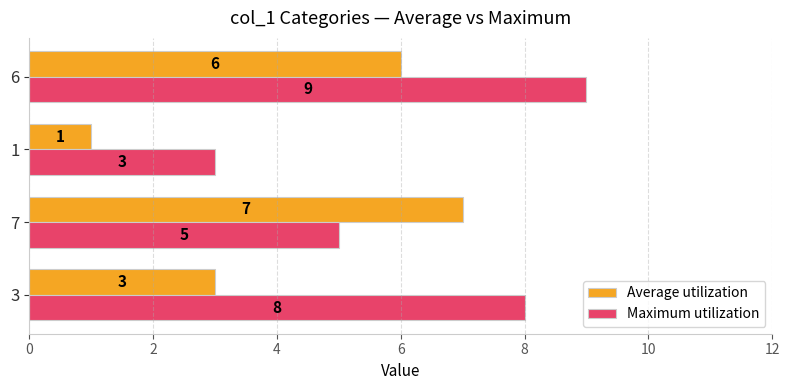

Where is Average utilization nearest to the value 4?

3